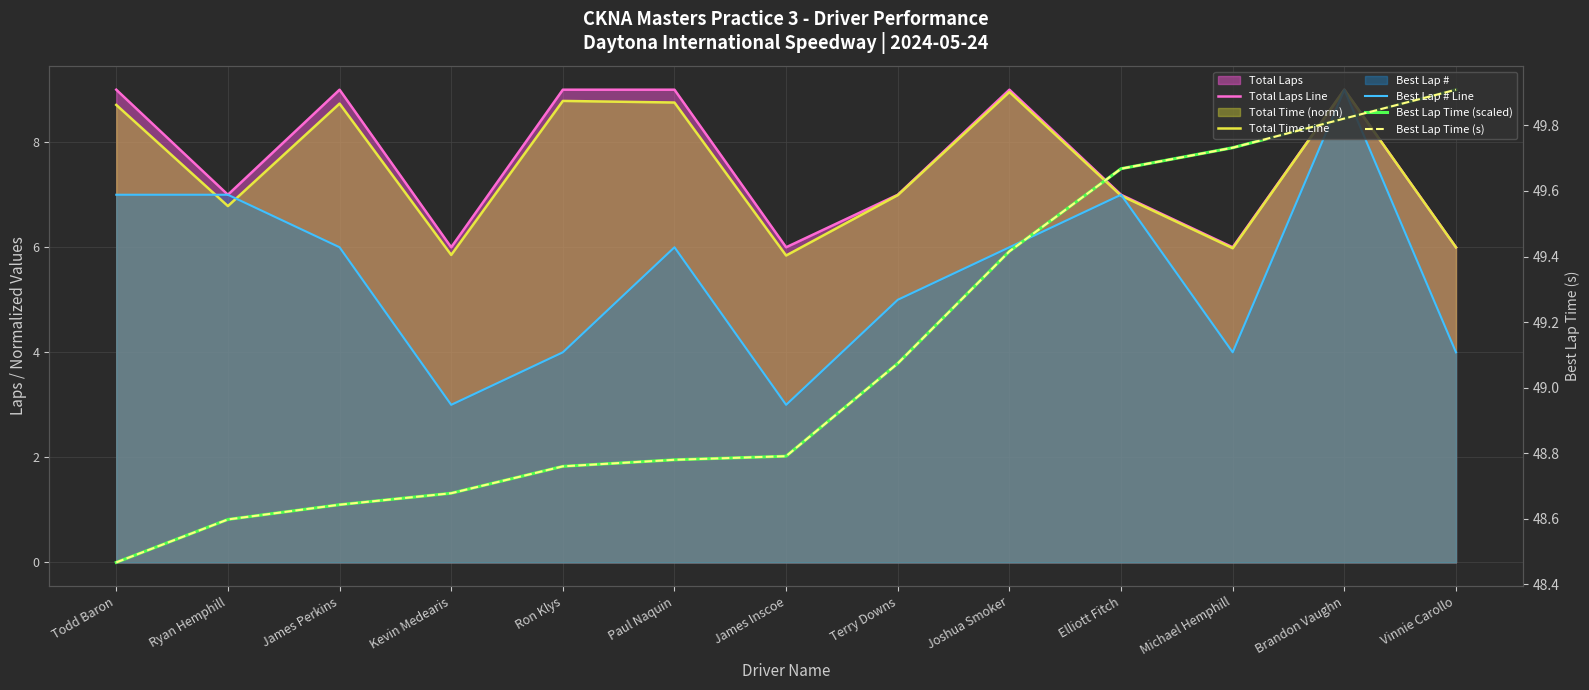

How many lines are shown in the chart?

5